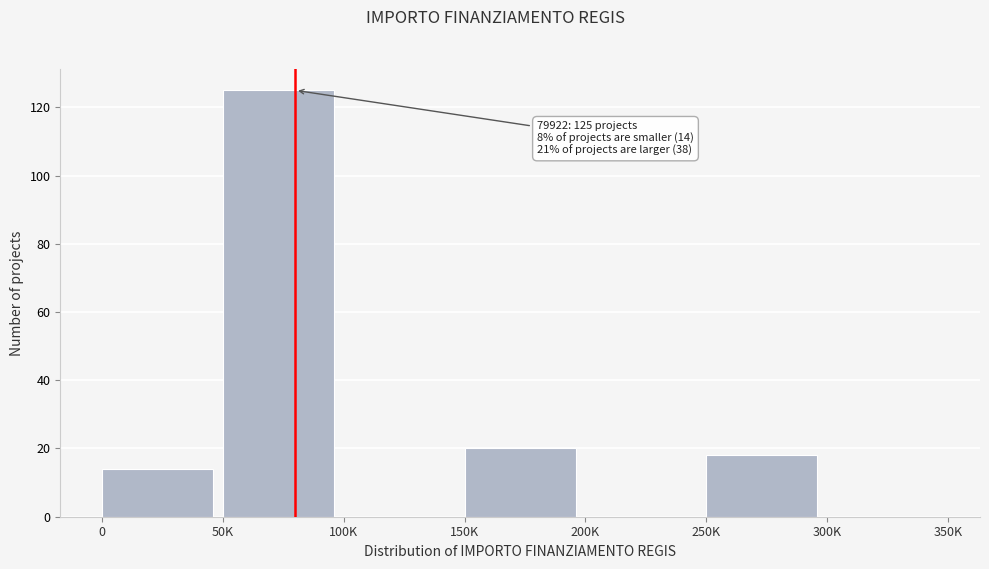

Reading left to right, extract all data points from this chart.

0=14	50K=125	100K=0	150K=20	200K=0	250K=18	300K=0